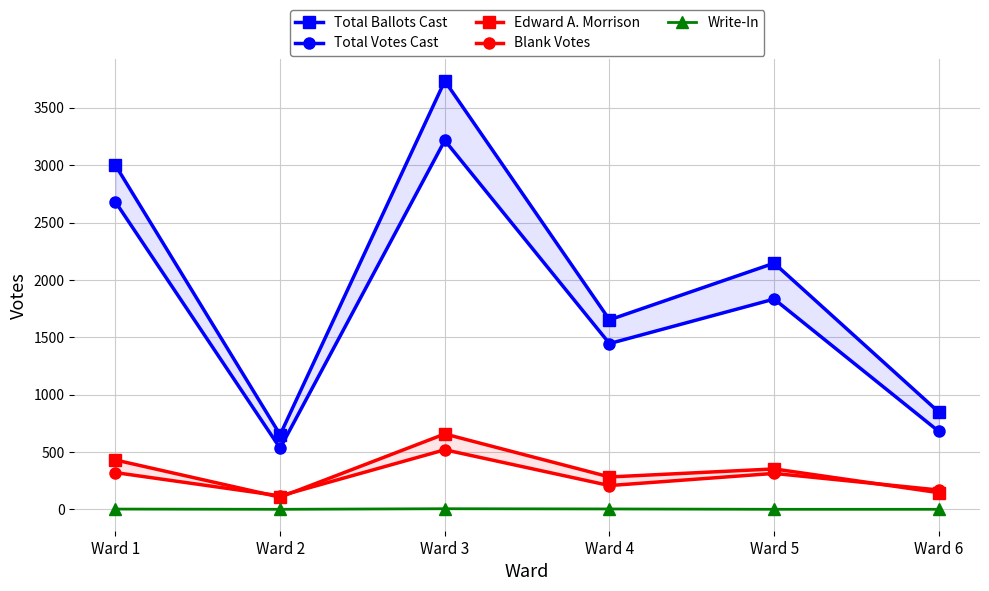

How many values in the Edward A. Morrison series exceed 352?

2